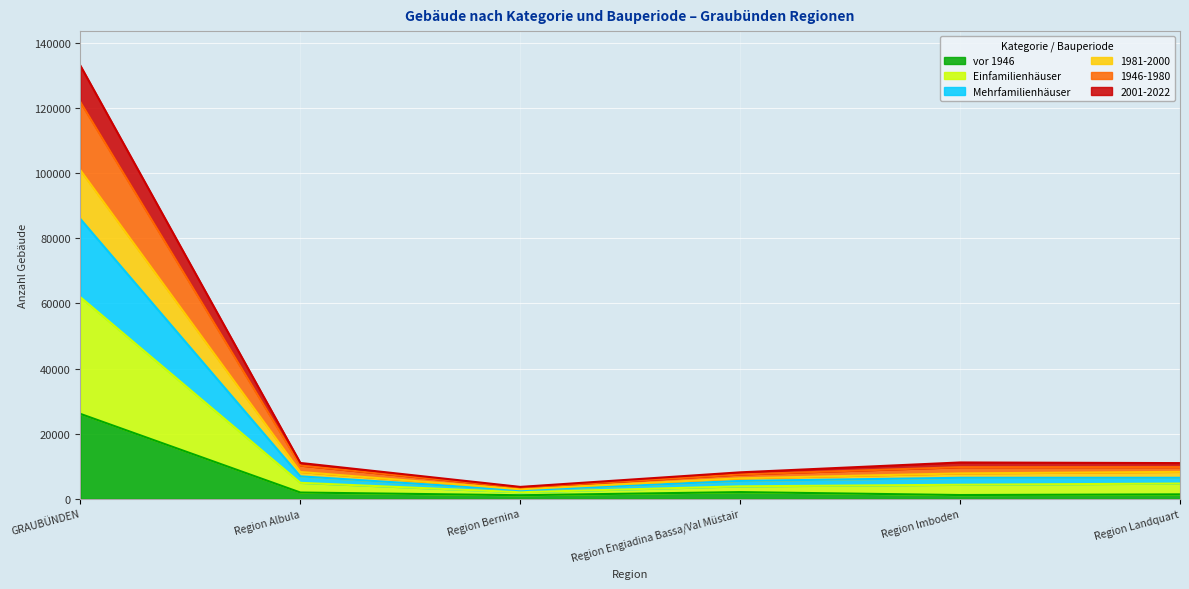

True or false: 2001-2022 and 1981-2000 intersect in this chart.

False